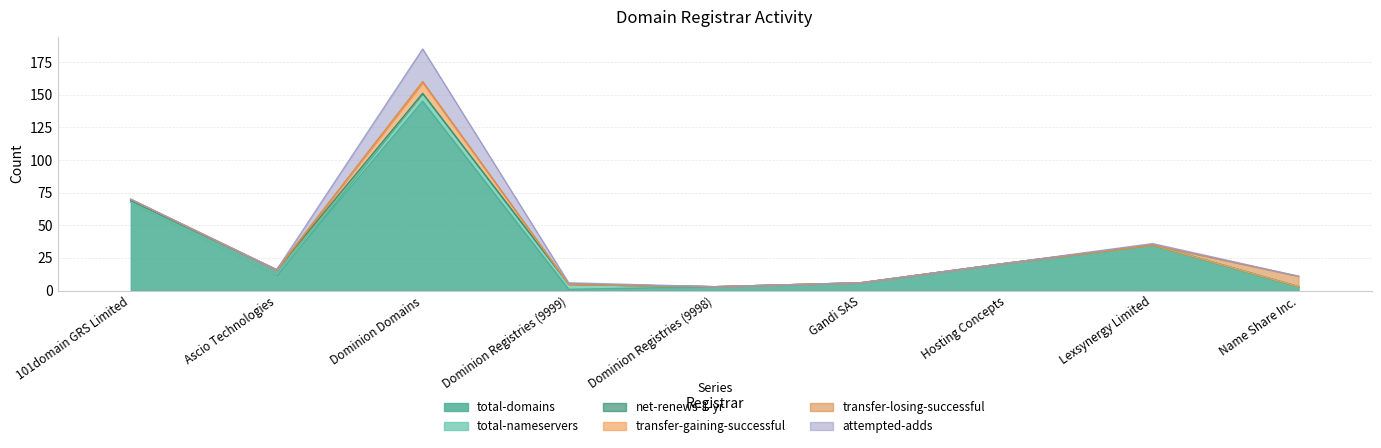

True or false: net-renews-1-yr has a value of 0 at Hosting Concepts.

True